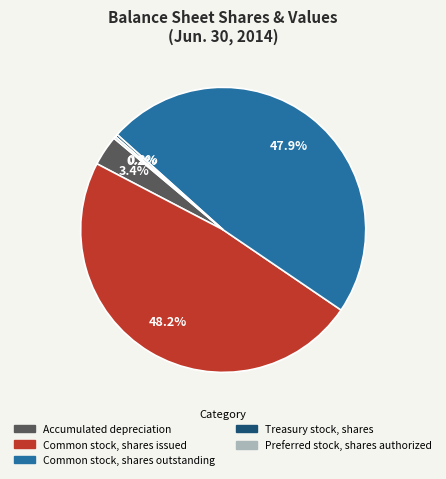

What is the ratio of the value at Common stock, shares outstanding to the value at Common stock, shares issued?

1.0